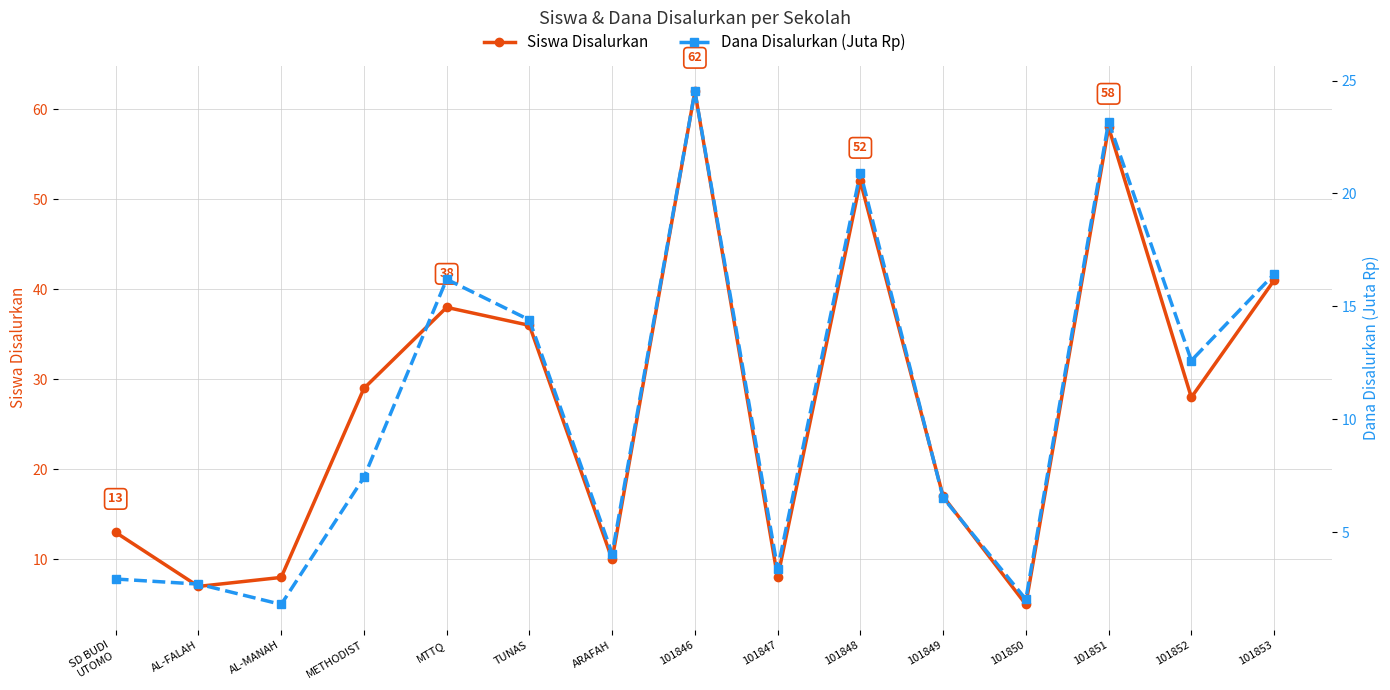

How many data points does each series have?

15